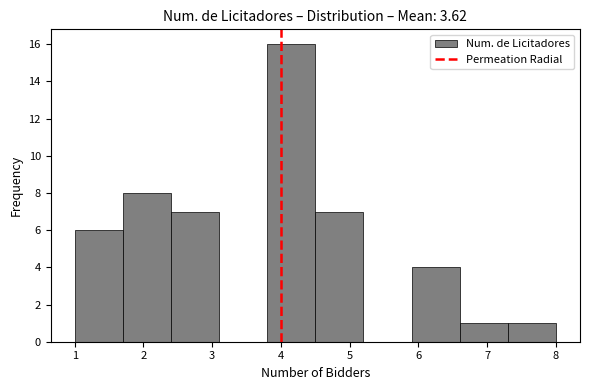

How tall is the bar that spans 5.9 to 6.6 on the x-axis? The values are not printed on the chart, so give them approximately, as read against the axis.

4